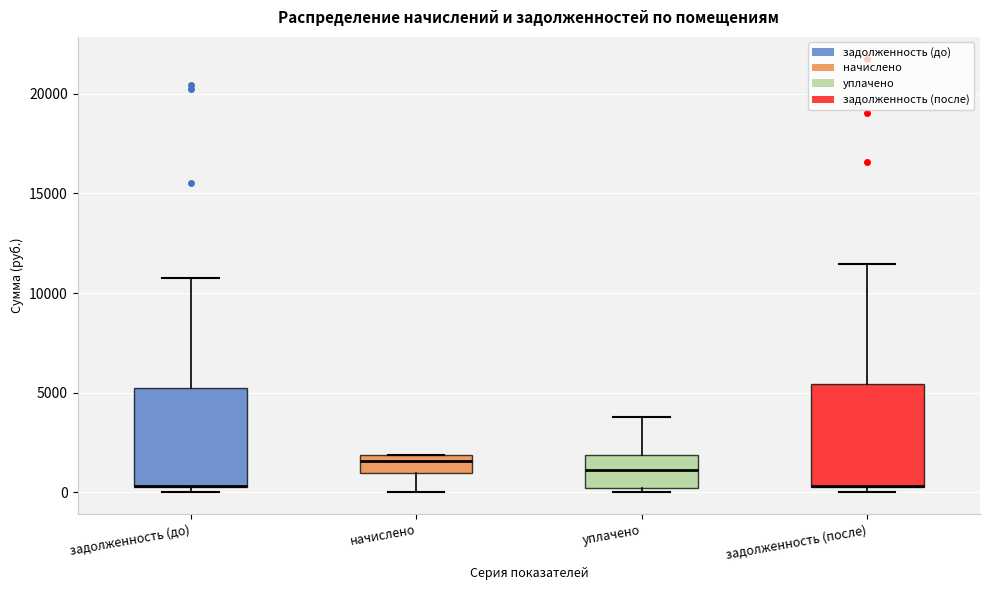

Where does the median line of the box for начислено sit on the y-axis? The values are not printed on the chart, so give them approximately, as read against the axis.

1500